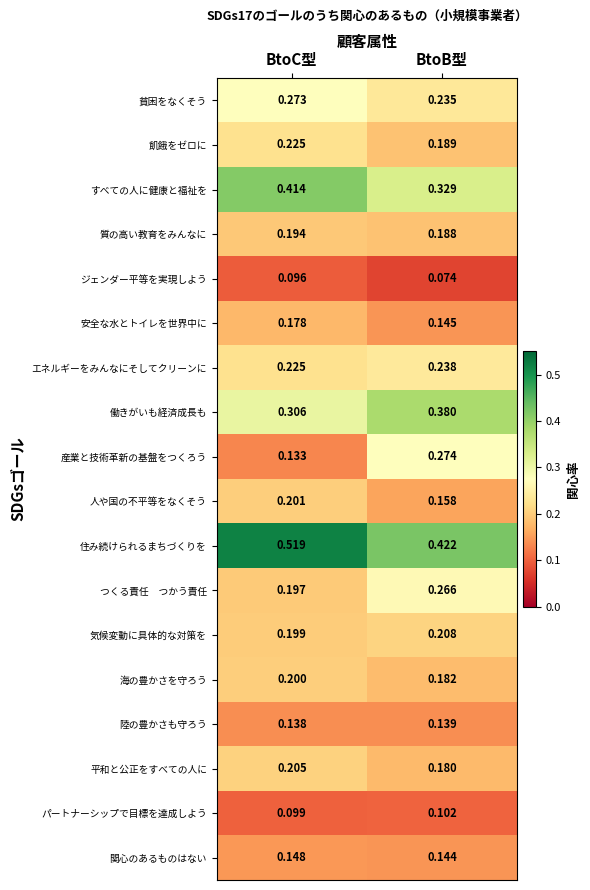

Which series has the widest spread of values?

産業と技術革新の基盤をつくろう